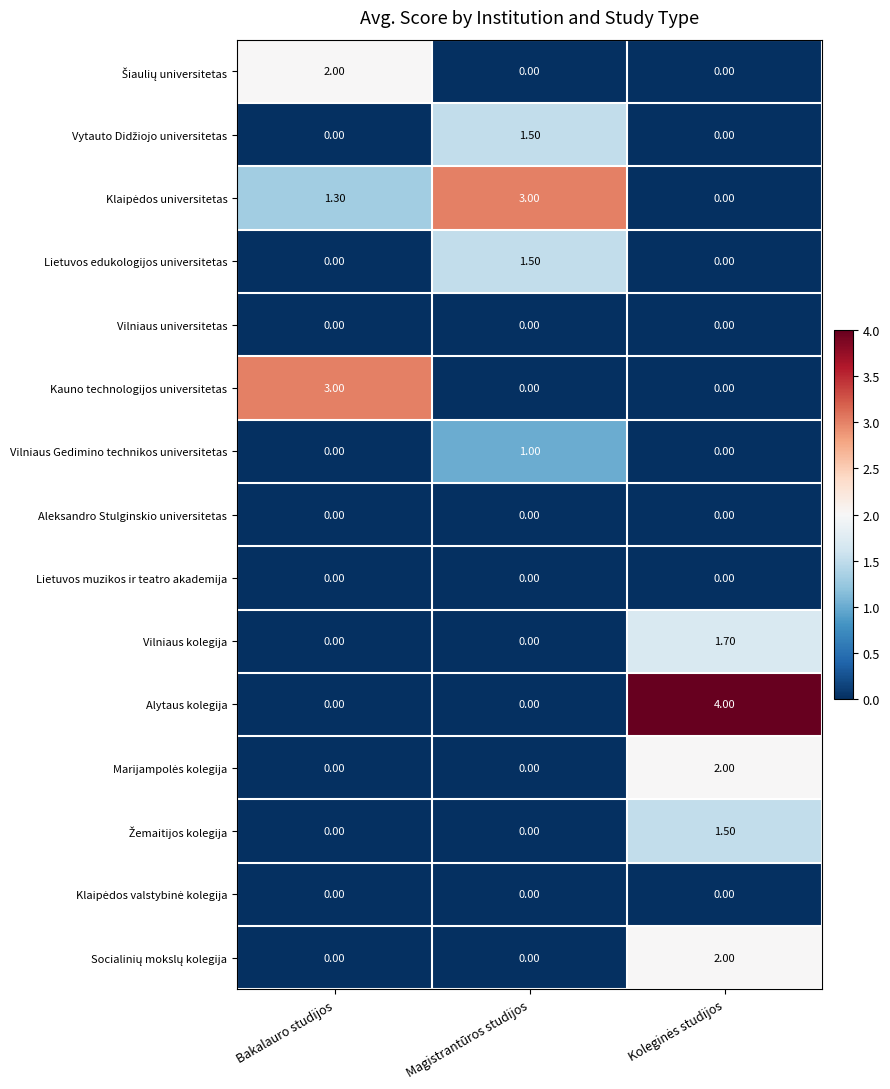

What is the total value across all series at Magistrantūros studijos?

7.0